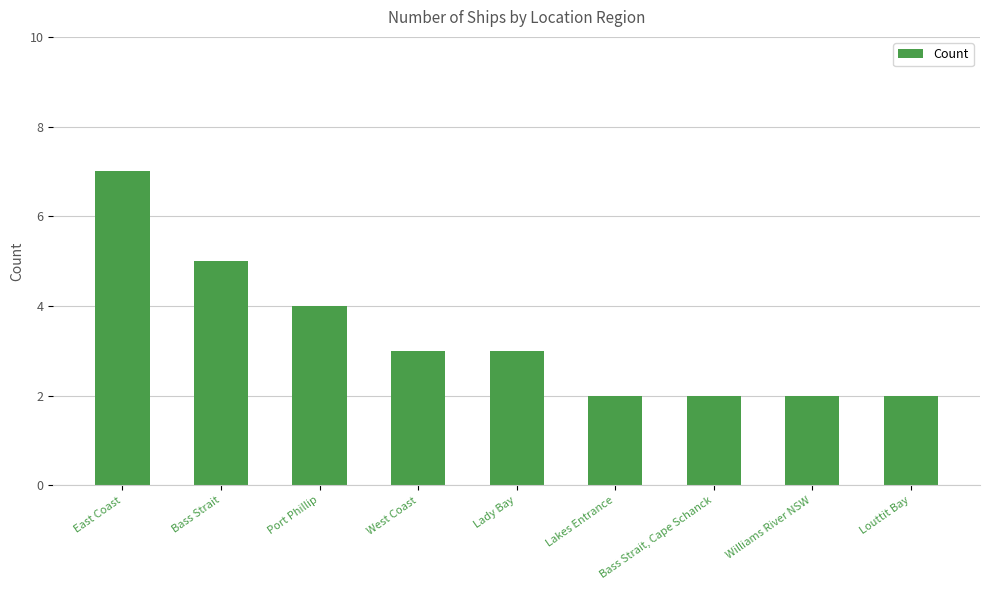

The chart shows a value of 2 at Lakes Entrance. True or false?

True